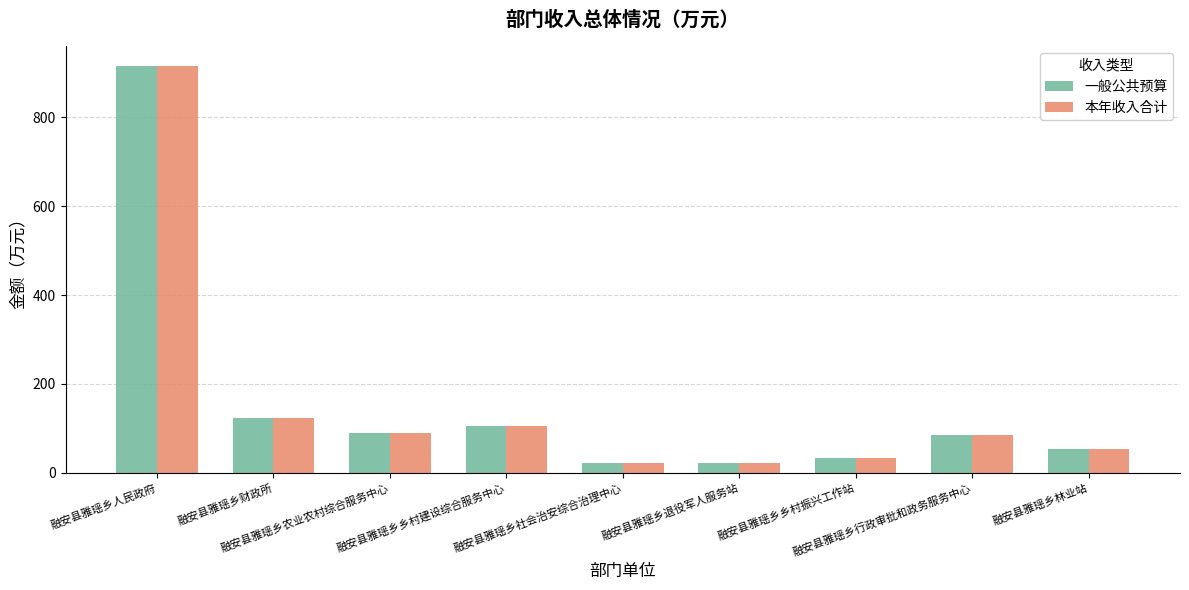

What is the highest value of the 本年收入合计 series?

914.8